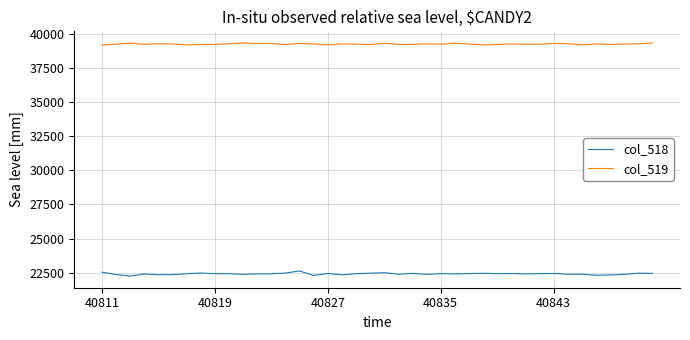

What are all the series names shown in the legend?

col_518, col_519